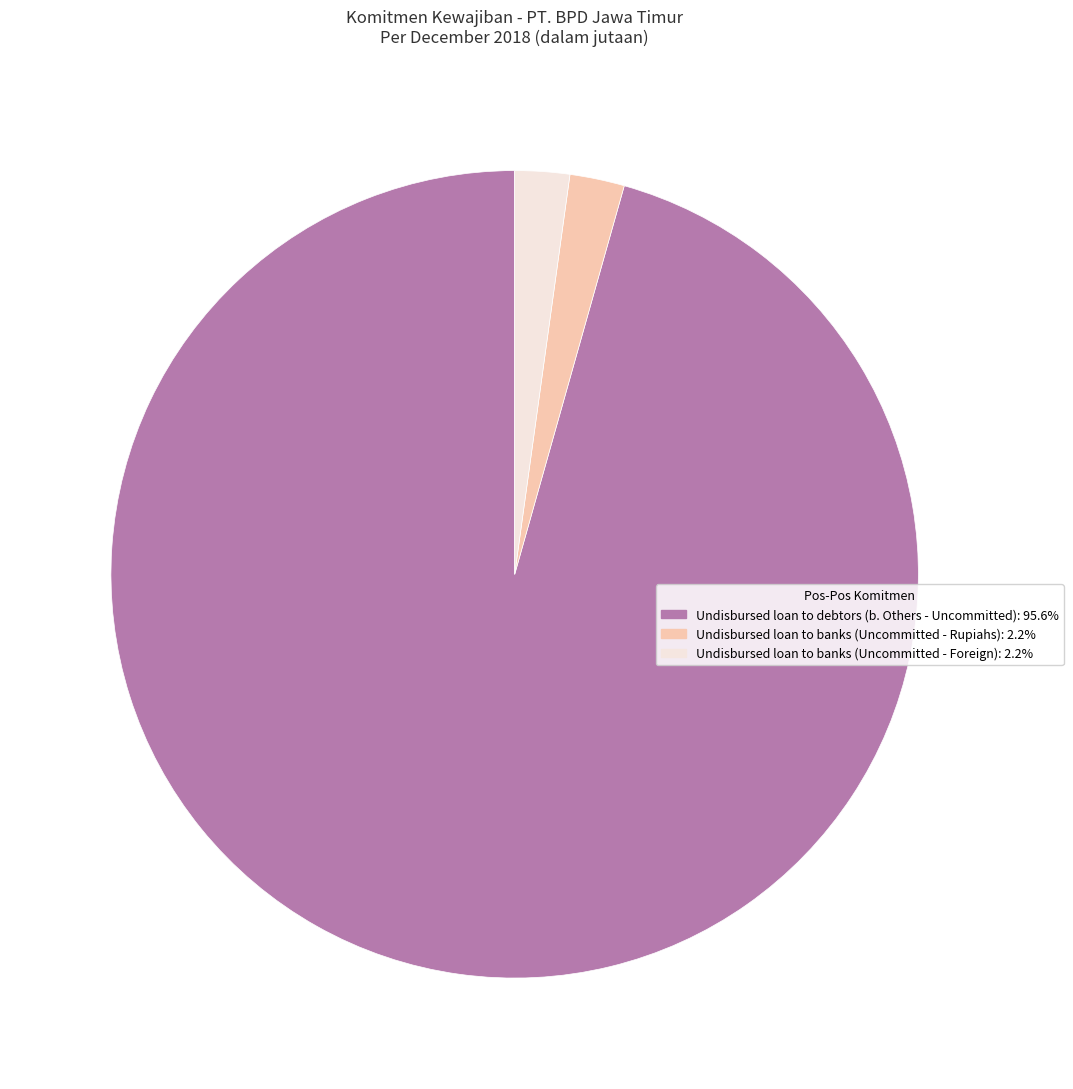

Is there a majority slice in this chart?

Yes